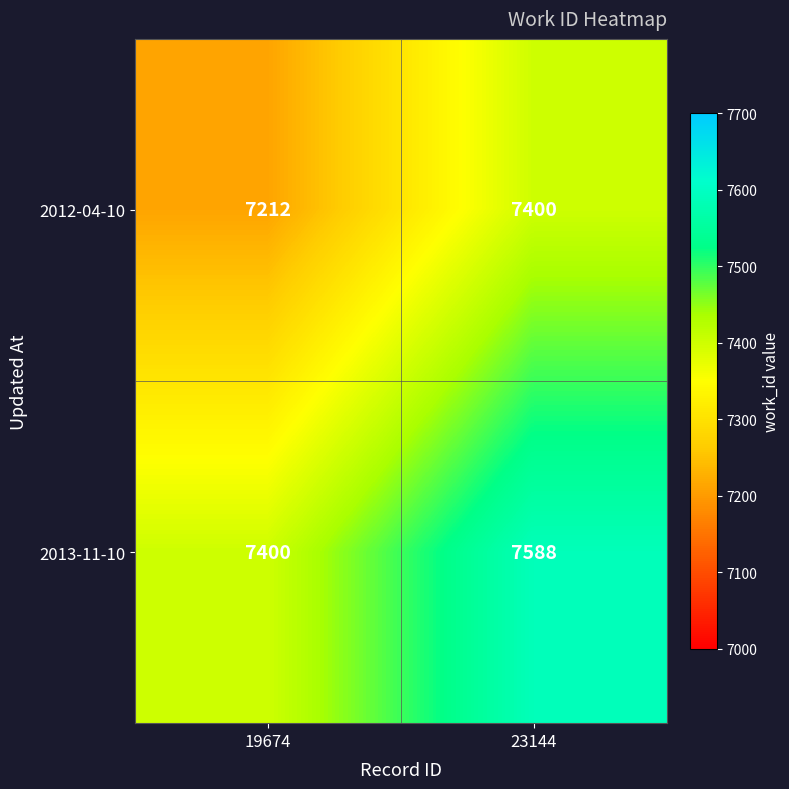

How many distinct data groups are displayed?

2